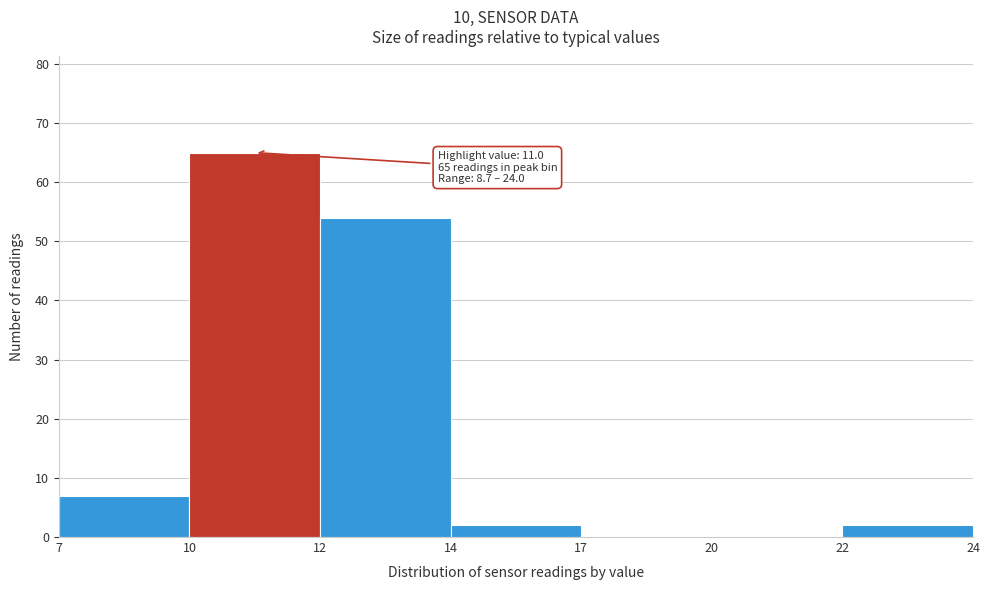

Reading left to right, transcribe all the data shown in this chart.

7=7	10=65	12=54	14=2	17=0	20=0	22=2